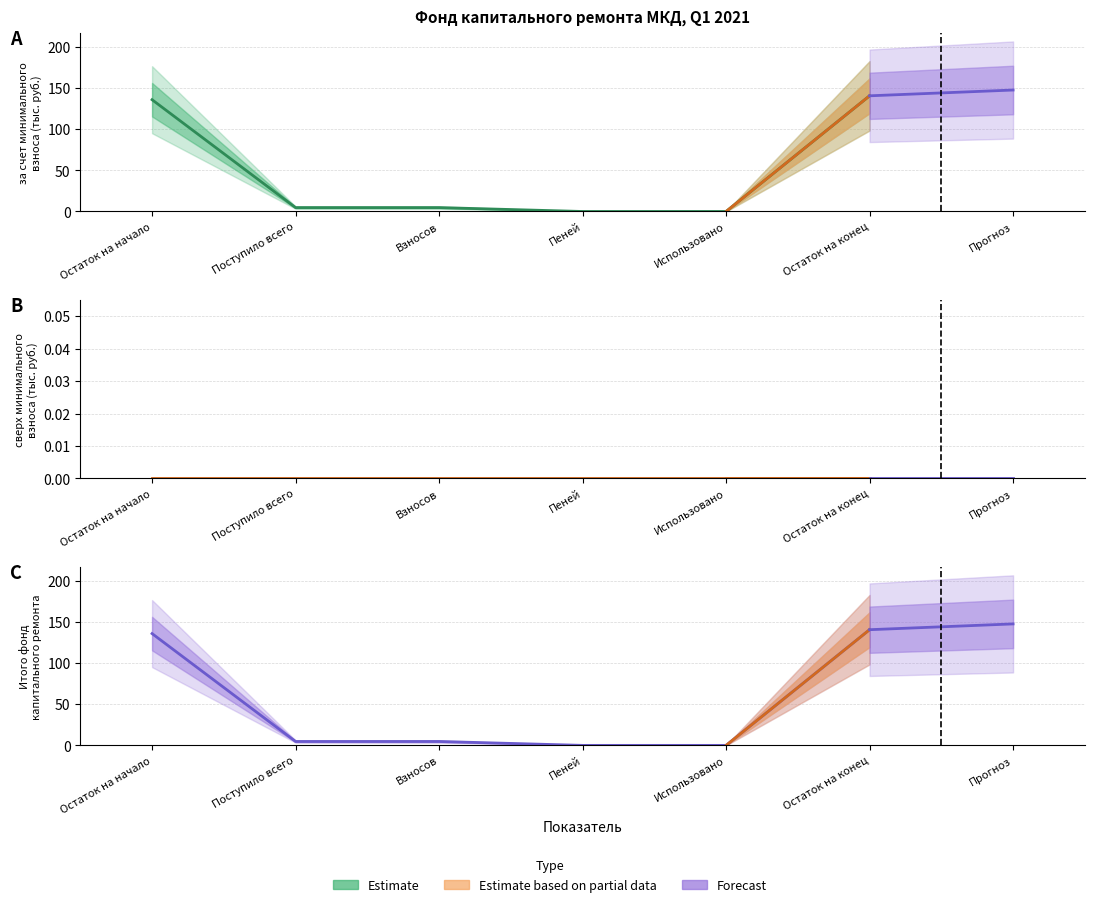

Which series has the largest total across all categories?

за счет минимального взноса